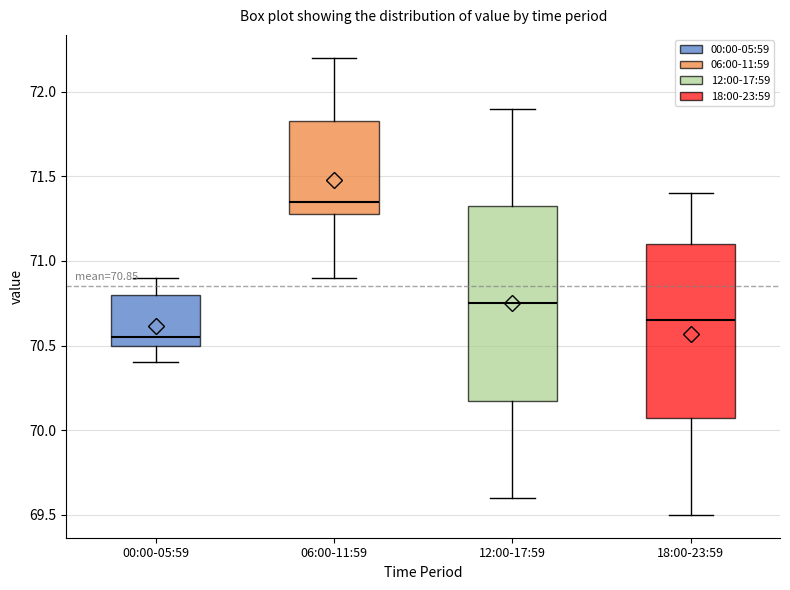

Which box's median line is the lowest?

00:00-05:59